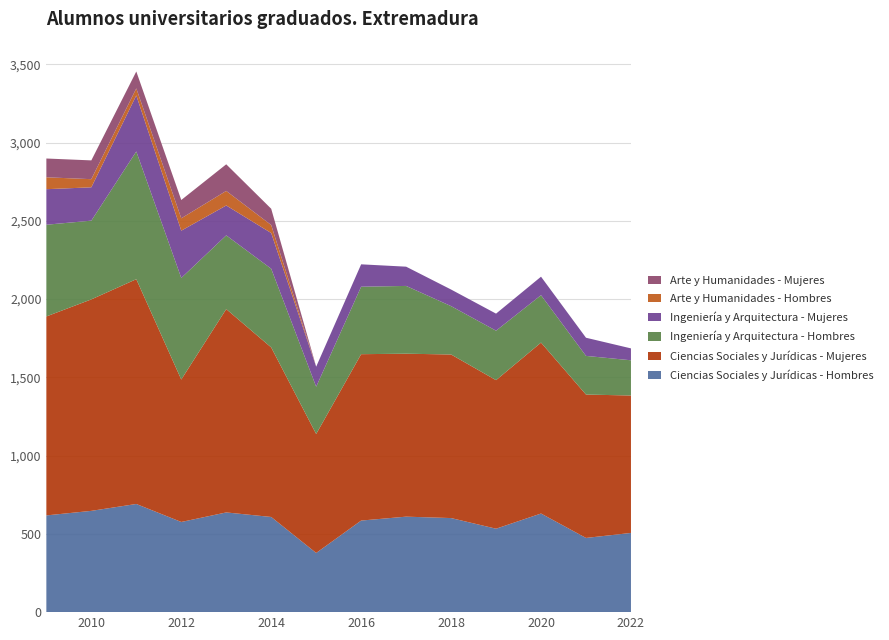

Reading left to right, extract all data points from this chart.

Ciencias Sociales y Jurídicas - Hombres: 618	647	691	576	637	608	378	585	610	601	533	630	474	506
Ciencias Sociales y Jurídicas - Mujeres: 1271	1351	1436	910	1299	1083	760	1063	1041	1045	949	1092	916	878
Ingeniería y Arquitectura - Hombres: 586	503	816	649	471	503	302	431	433	309	316	303	247	225
Ingeniería y Arquitectura - Mujeres: 227	213	358	302	191	228	128	143	123	106	109	118	116	76
Arte y Humanidades - Hombres: 76	52	45	79	93	51	0	0	0	0	0	0	0	0
Arte y Humanidades - Mujeres: 120	120	108	117	170	104	0	0	0	0	0	0	0	0